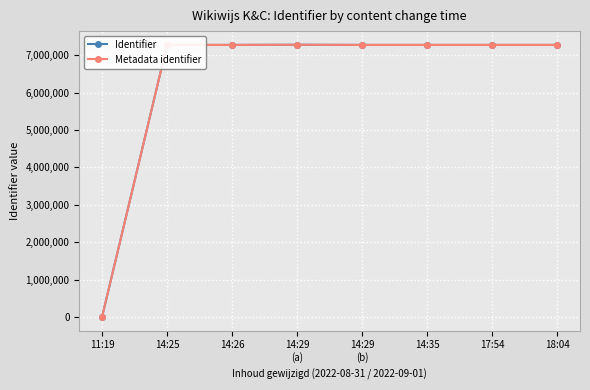

What is the highest value of the Identifier series?

7280891